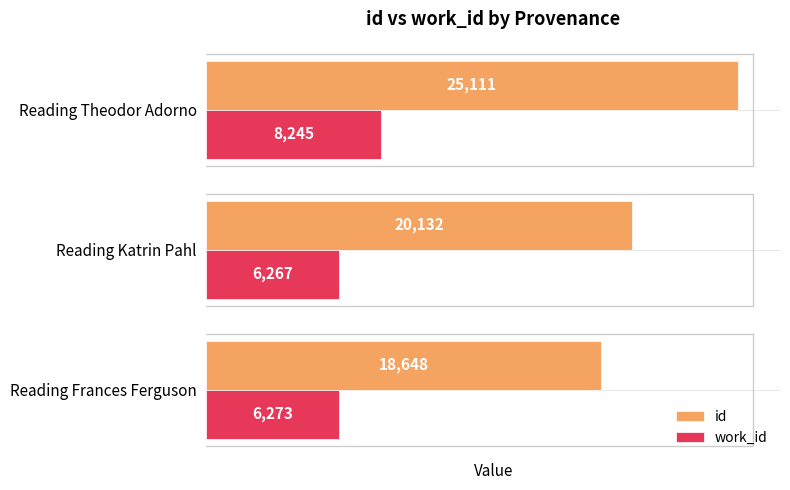

What is the spread (max minus min) of values at Reading Theodor Adorno?

16866